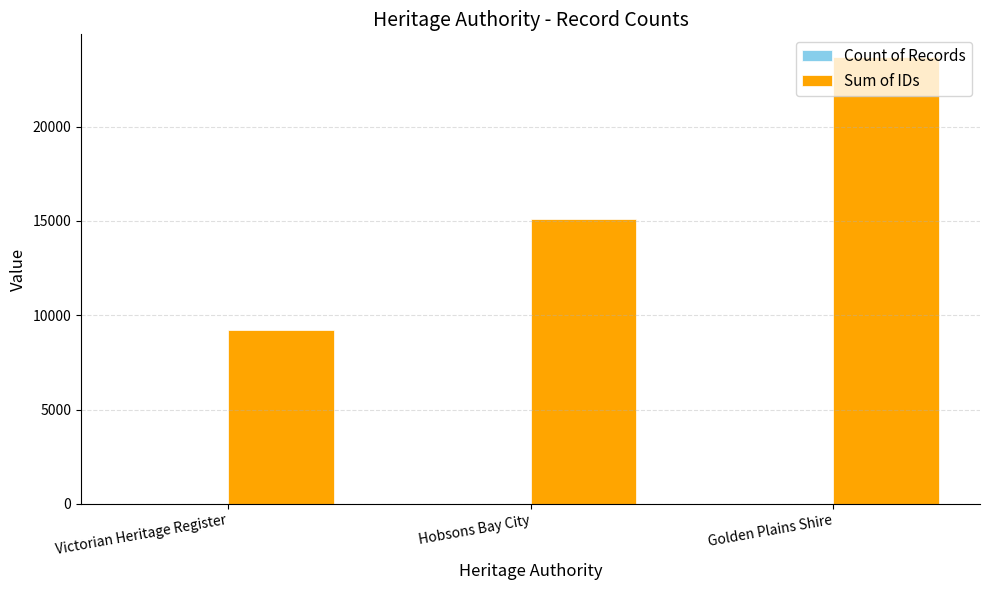

Between Victorian Heritage Register and Hobsons Bay City, which series saw the biggest shift?

Sum of IDs